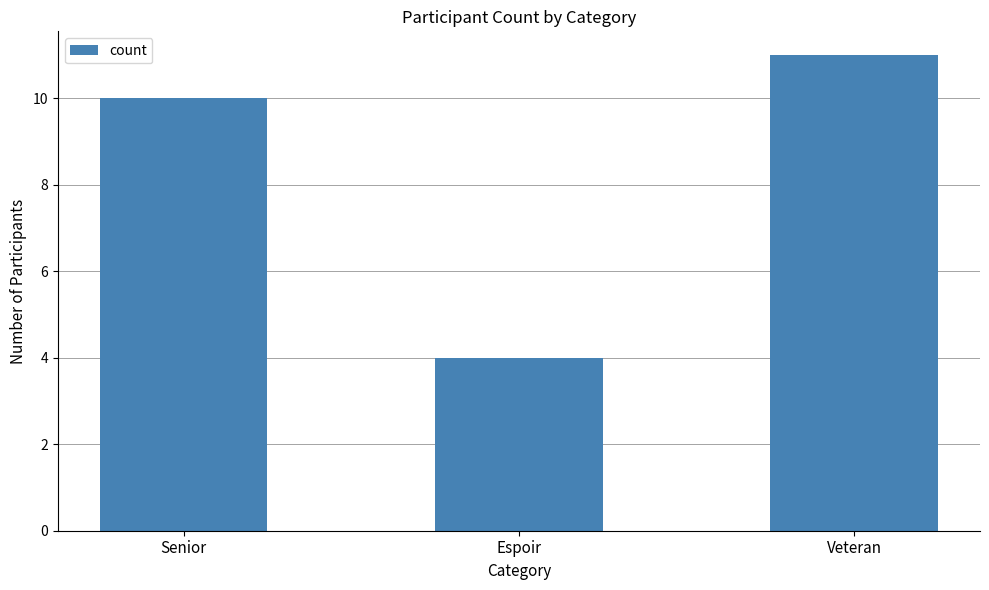

Reading left to right, extract all data points from this chart.

Senior=10	Espoir=4	Veteran=11